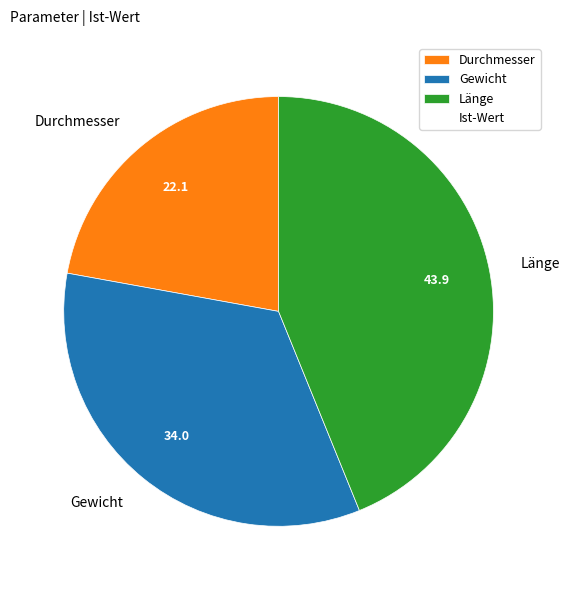

True or false: Durchmesser accounts for 37% of the total.

False